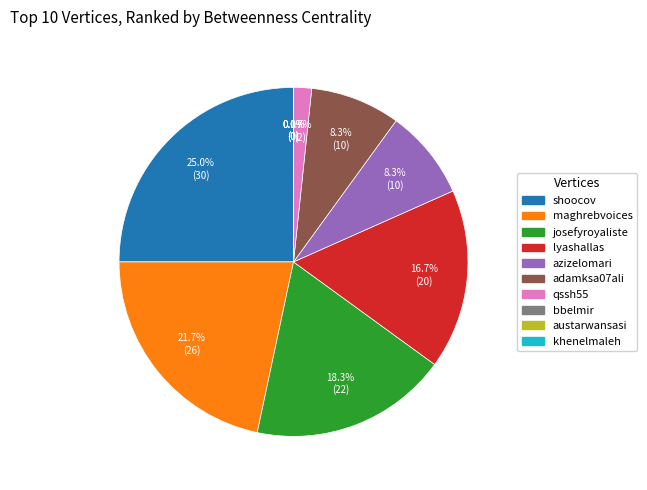

What is the largest slice in the pie chart?

shoocov